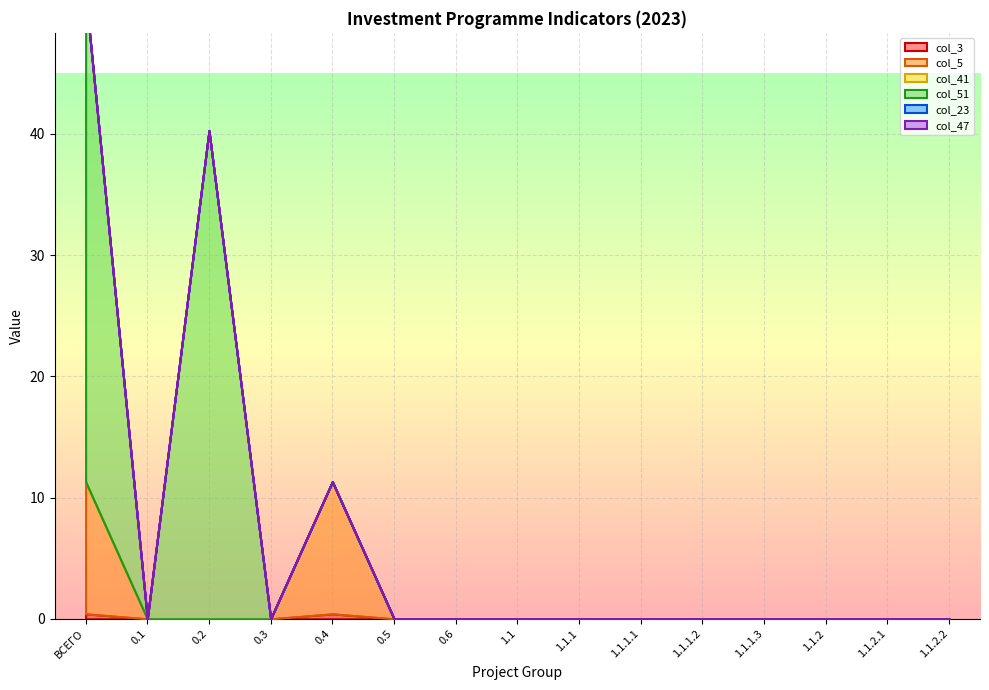

What is the label of the 11th point from the left?

1.1.1.2